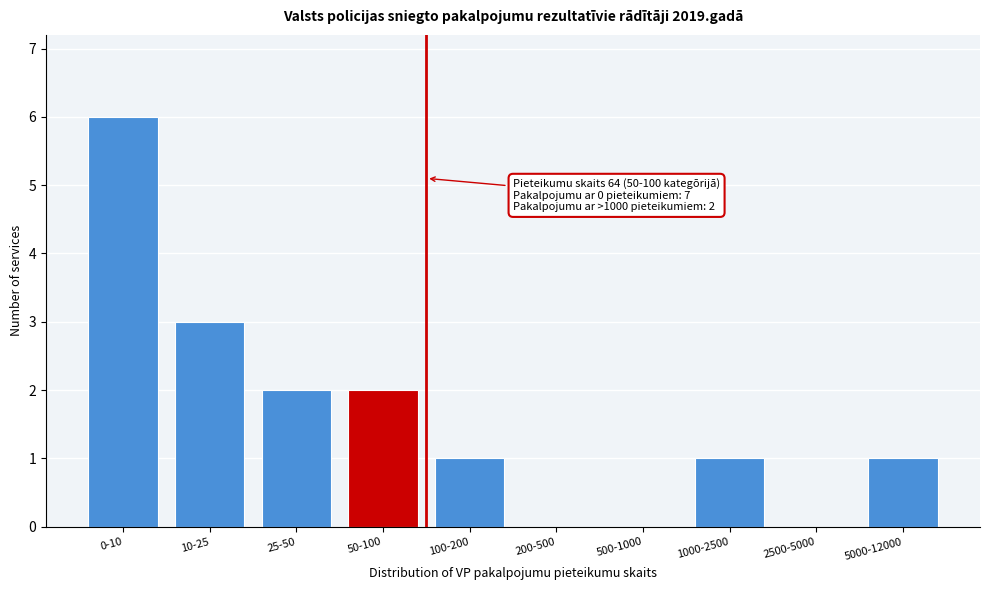

Reading left to right, list all the values displayed in this chart.

0-10=6	10-25=3	25-50=2	50-100=2	100-200=1	200-500=0	500-1000=0	1000-2500=1	2500-5000=0	5000-12000=1